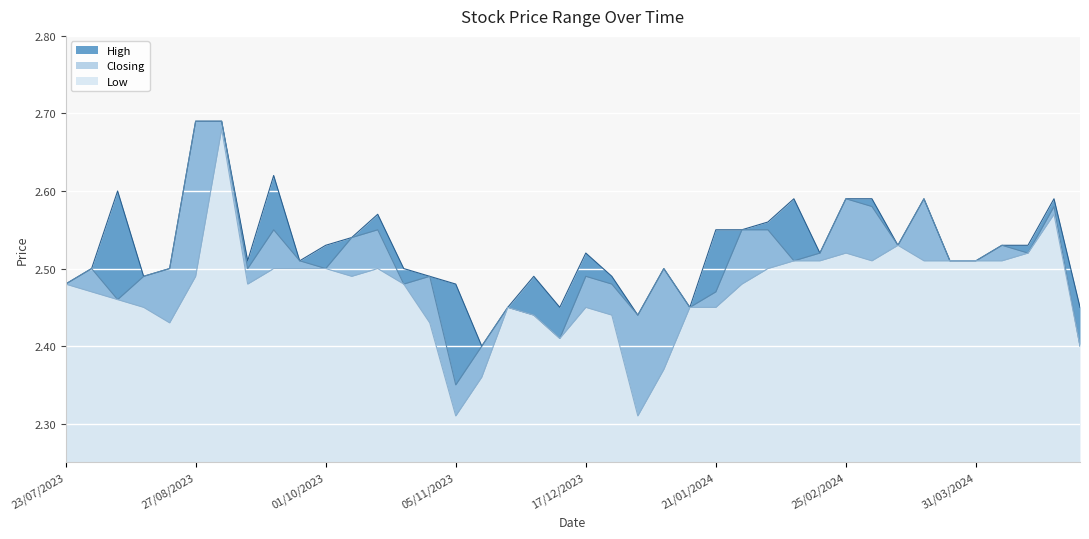

How many interior local peaks does the Low series have?

7